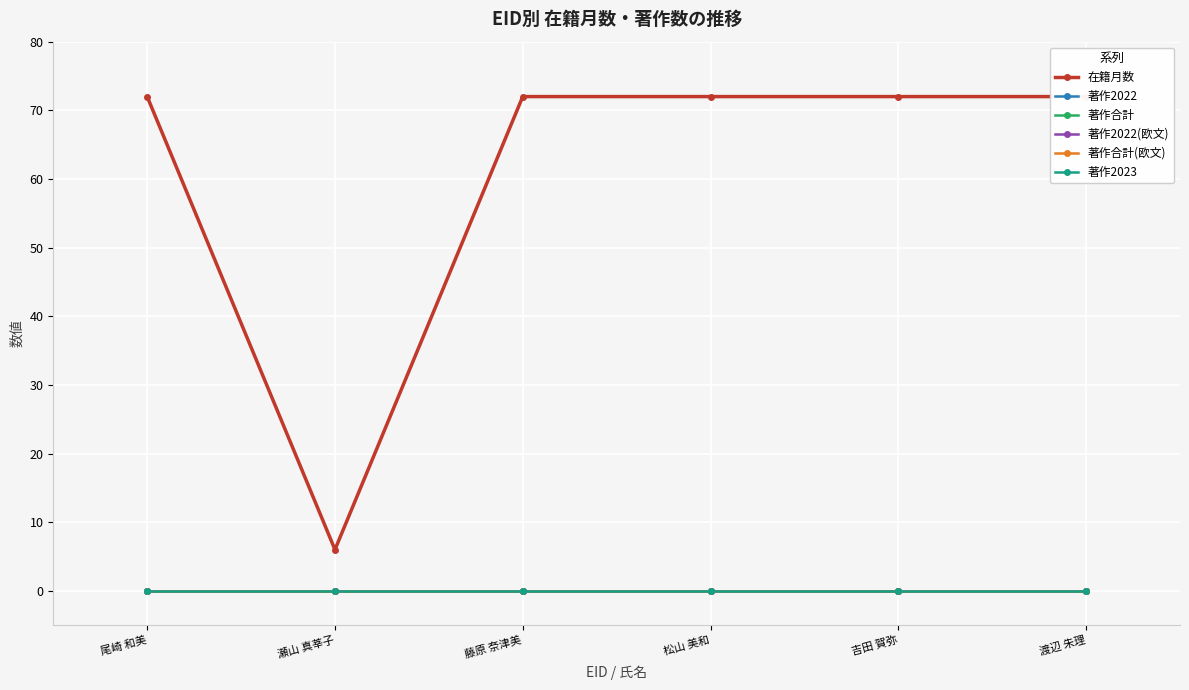

Rank the categories by 在籍月数 value from highest to lowest.

尾崎 和美, 藤原 奈津美, 松山 美和, 吉田 賀弥, 渡辺 朱理, 瀬山 真莘子